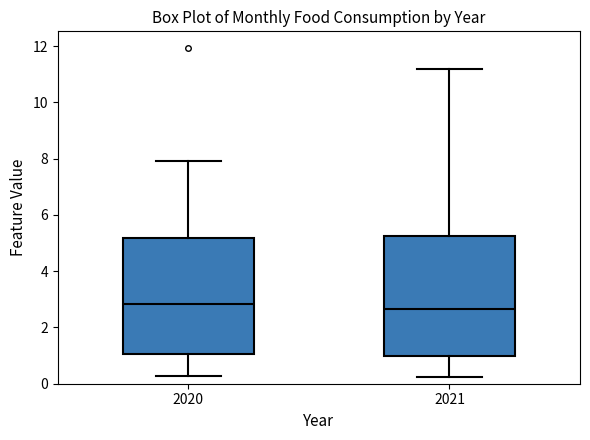

Reading left to right, transcribe this box plot: for each box, give where its median line is, the range the box spans, and where its two whiskers end, as read against the y-axis. The values are not printed on the chart, so give them approximately, as read against the axis.

2020: median 2.8, box 1.0 to 5.2, whiskers 0.2 to 8.0
2021: median 2.6, box 1.0 to 5.2, whiskers 0.2 to 11.2